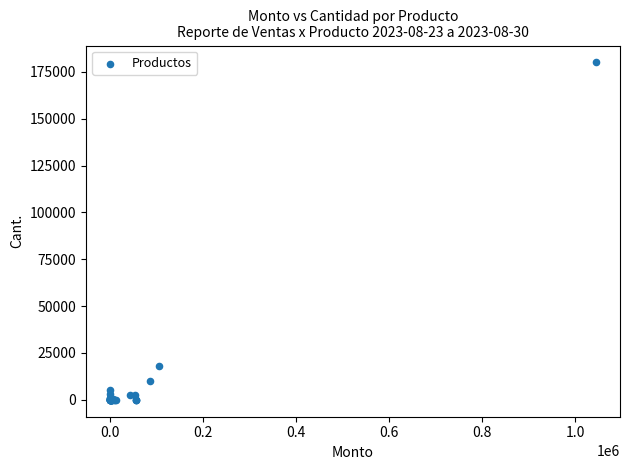

What Y value in the scatter plot is closest to 90002?

18000